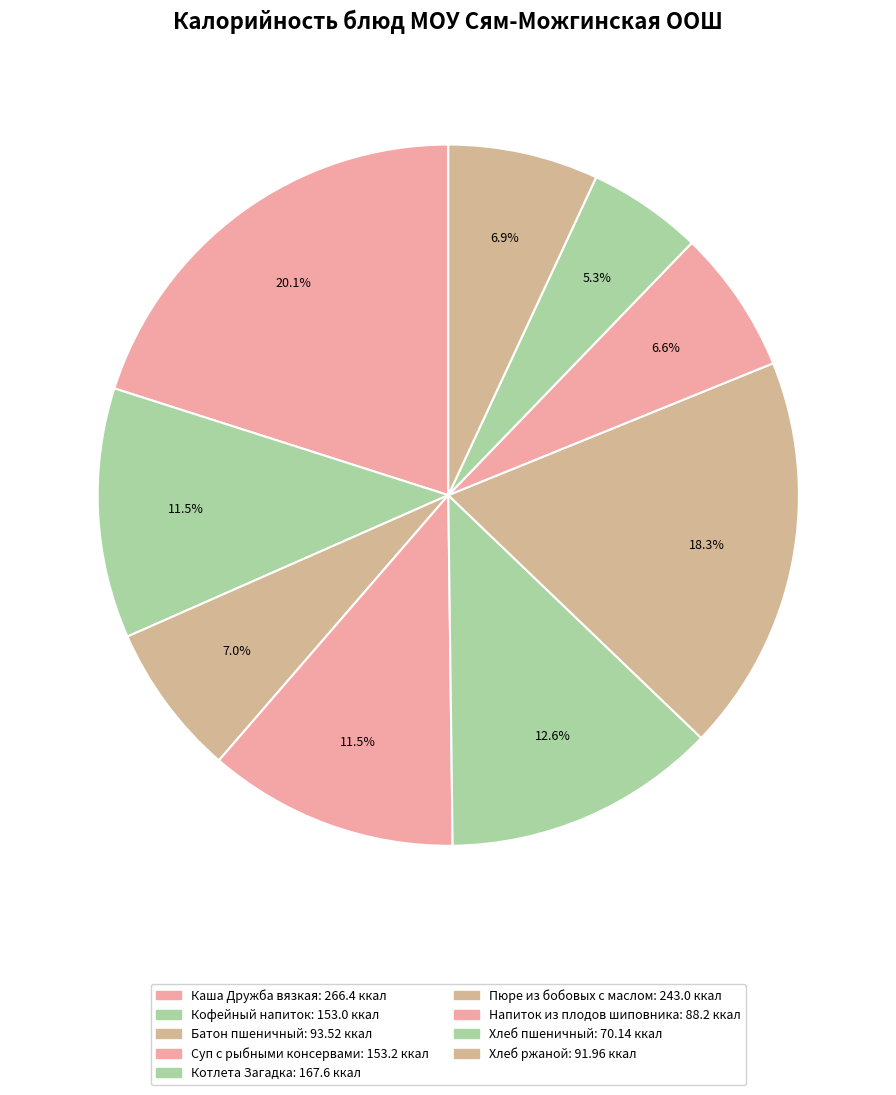

To the nearest percent, what is the average slice percentage?

11%